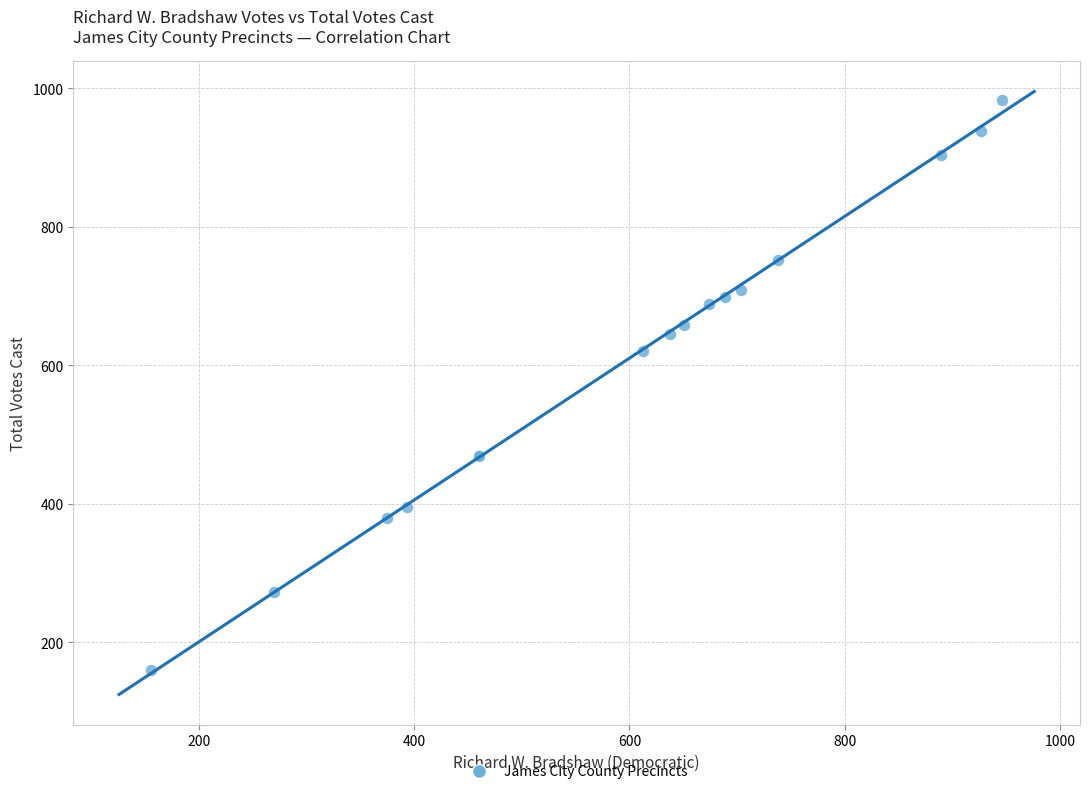

What Y value in the scatter plot is closest to 572?

621